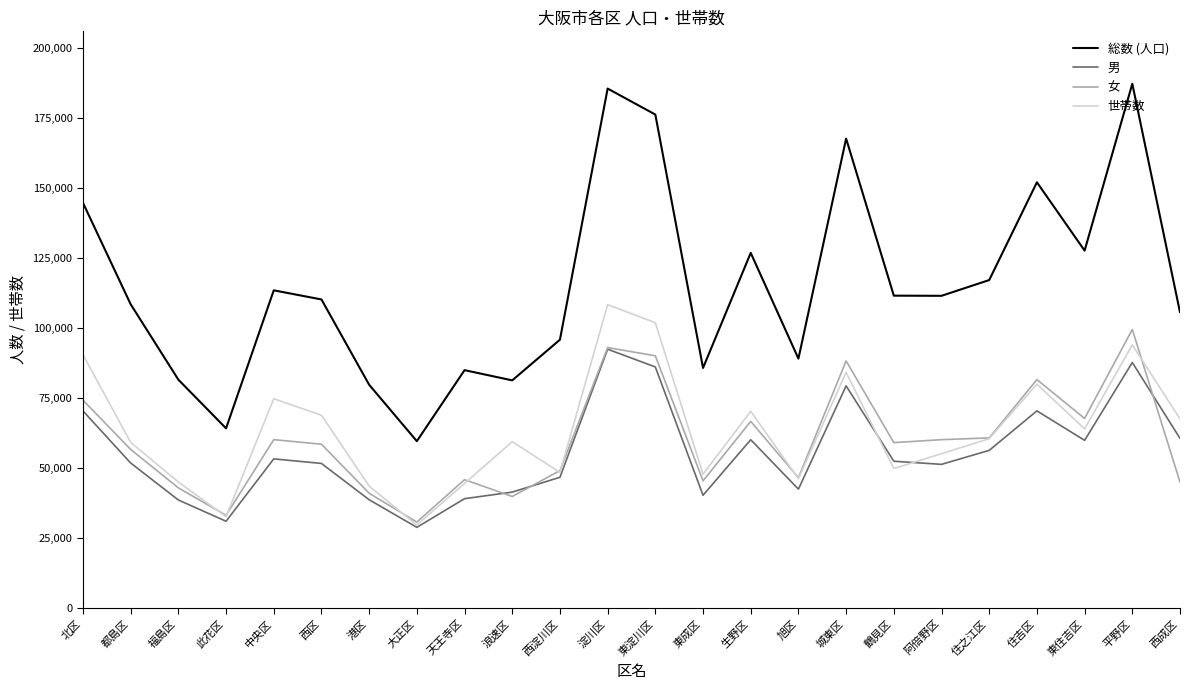

Is it true that 総数 (人口) equals 55163 at 生野区?

False